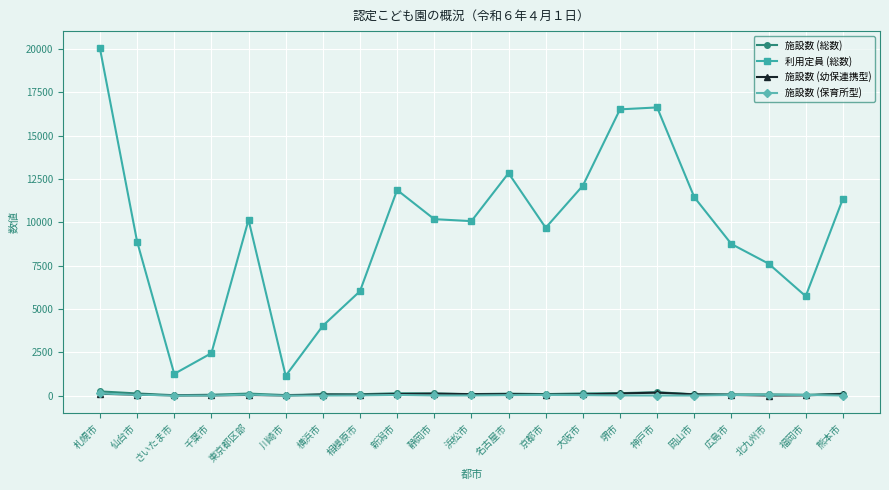

What is the greatest value displayed?

20040